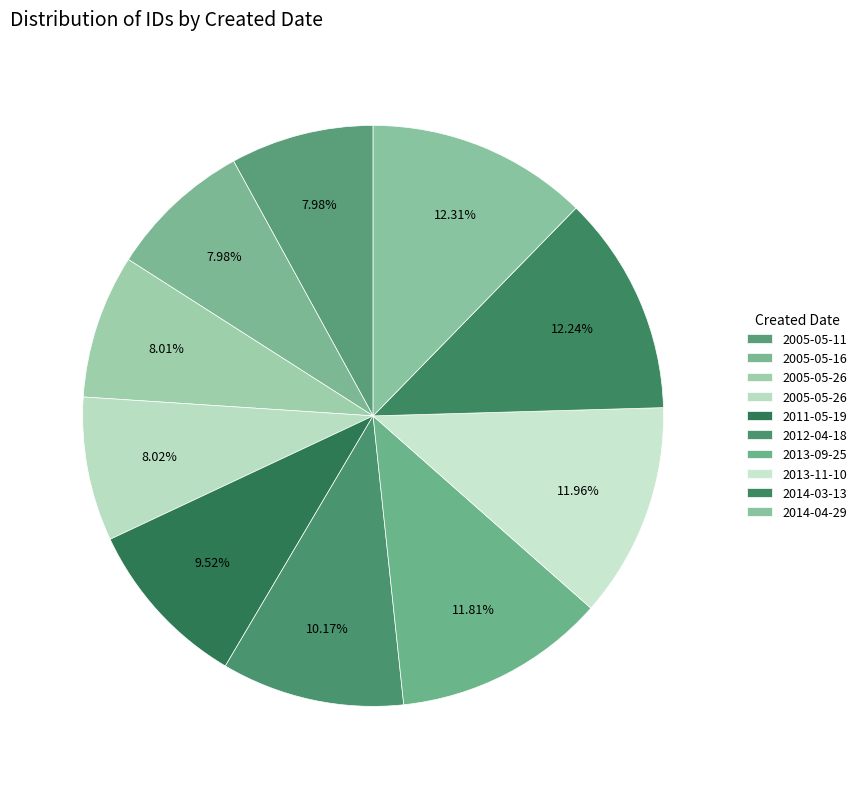

How many slices are in this pie chart?

10